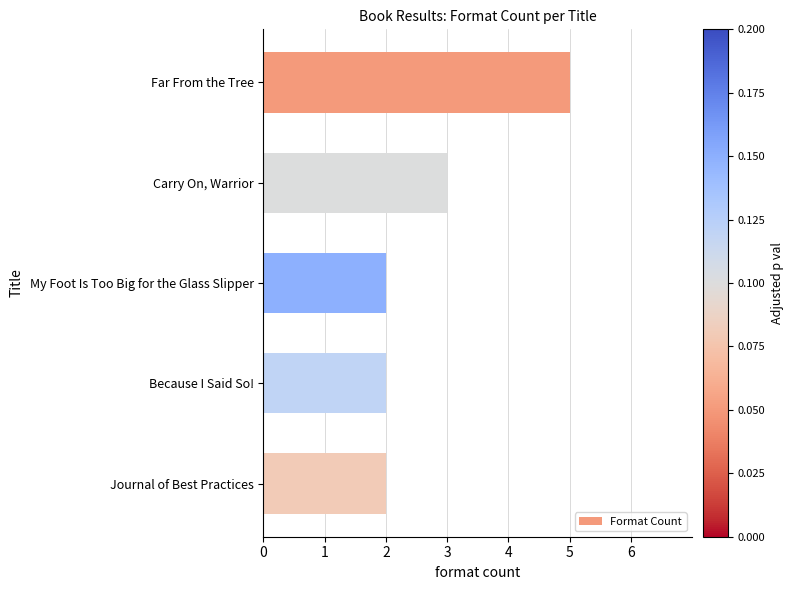

Reading top to bottom, transcribe all the data shown in this chart.

Far From the Tree=5	Carry On, Warrior=3	My Foot Is Too Big for the Glass Slipper=2	Because I Said So!=2	Journal of Best Practices=2